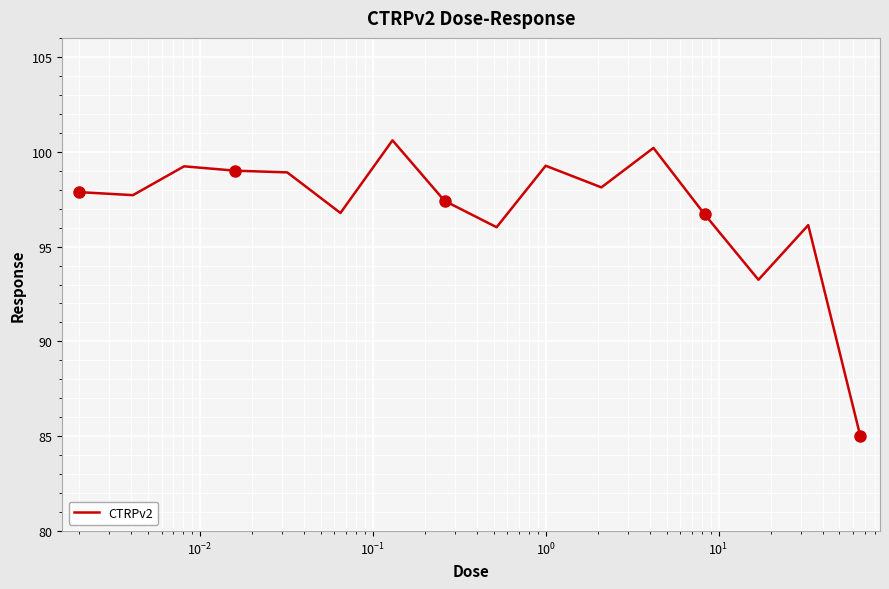

What is the smallest value displayed?

85.0